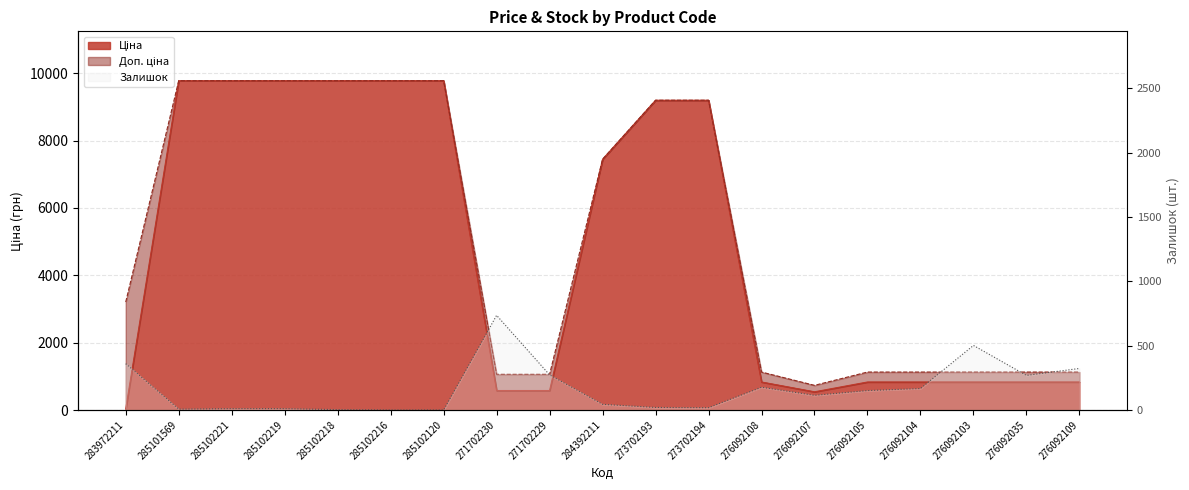

Does the chart display data point markers on the line(s)?

No